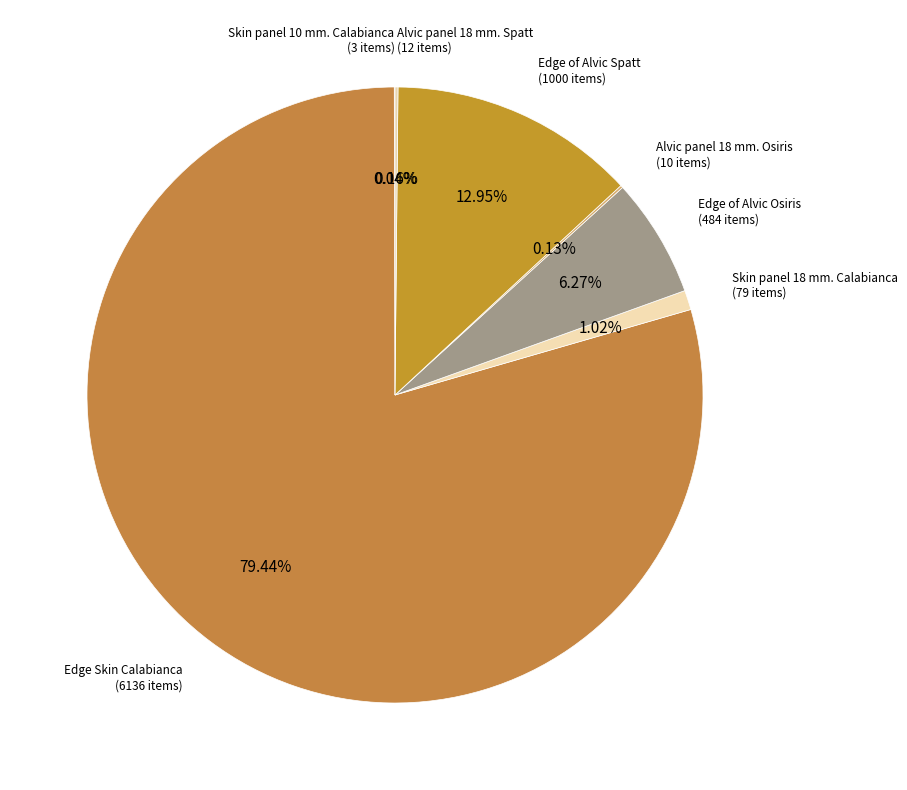

What is the largest slice in the pie chart?

Edge Skin Calabianca